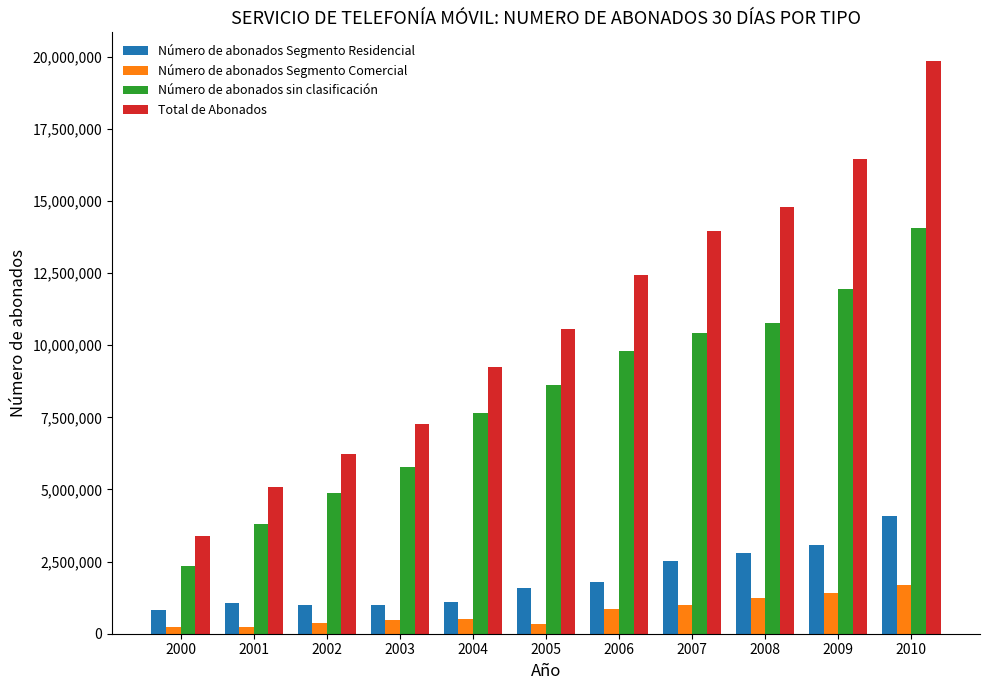

Which series has the widest spread of values?

Total de Abonados